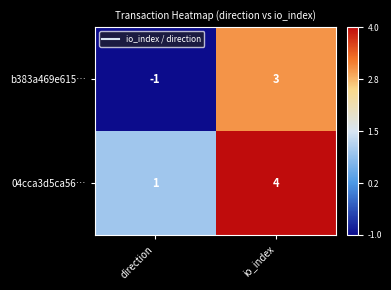

Reading left to right, list all the values displayed in this chart.

b383a469e615…: direction=-1	io_index=3
04cca3d5ca56…: direction=1	io_index=4